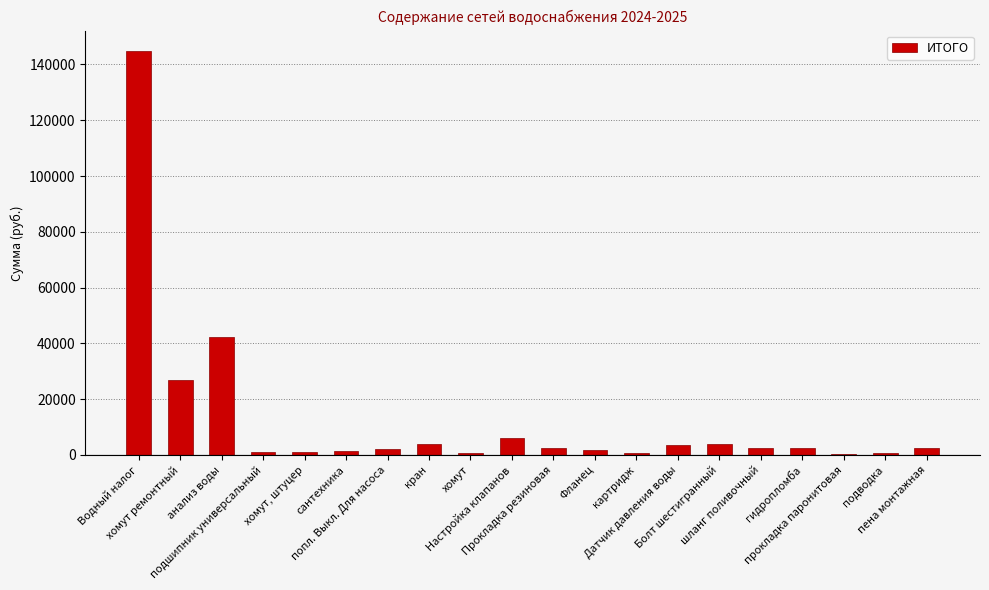

What is the average value?

12559.7